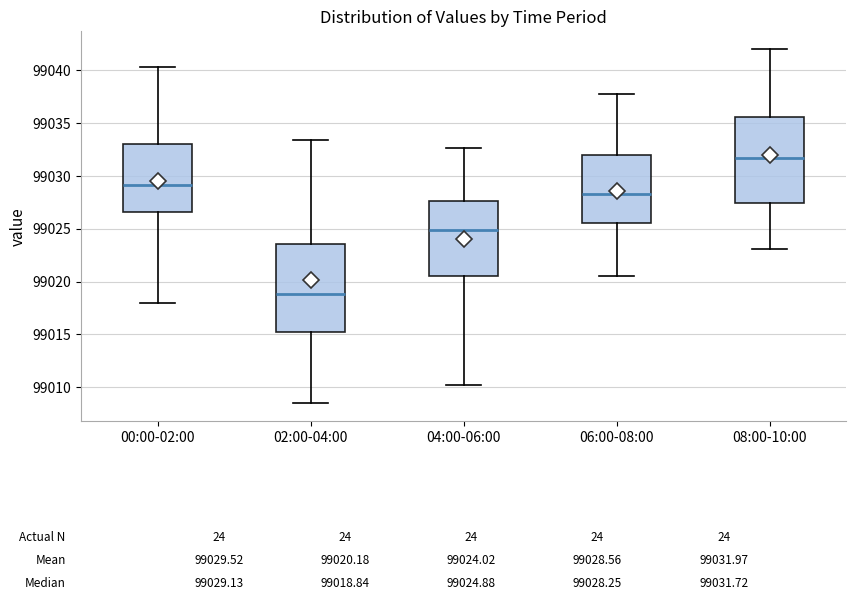

Which box has the lowest median line?

02:00-04:00